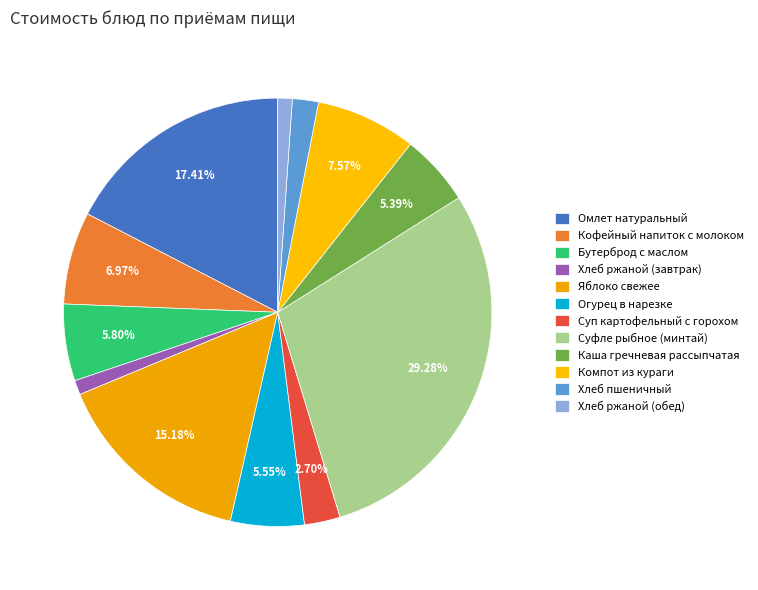

Rank the categories by value from lowest to highest.

Хлеб ржаной (завтрак), Хлеб ржаной (обед), Хлеб пшеничный, Суп картофельный с горохом, Каша гречневая рассыпчатая, Огурец в нарезке, Бутерброд с маслом, Кофейный напиток с молоком, Компот из кураги, Яблоко свежее, Омлет натуральный, Суфле рыбное (минтай)